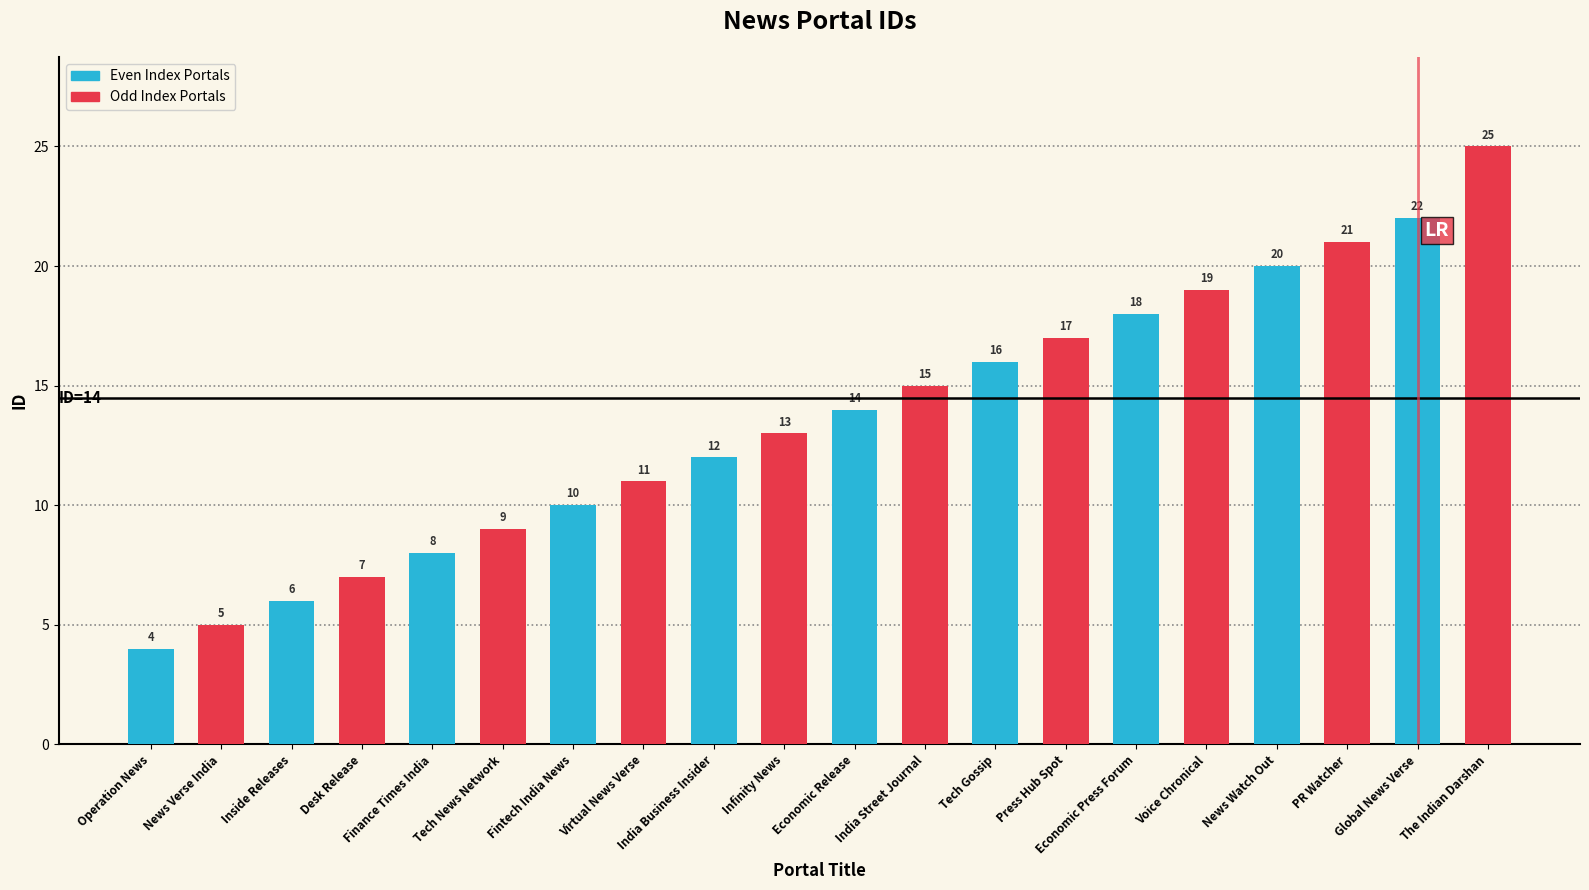

What is the difference between the maximum and second lowest values in the Even Index Portals series?

16